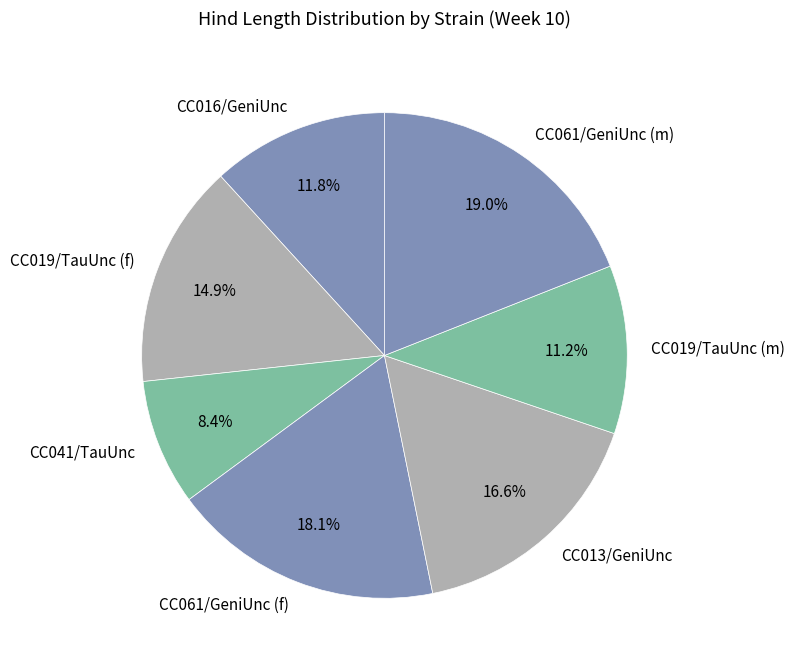

Combined, what portion of the pie is CC019/TauUnc (m) and CC061/GeniUnc (m)?

30.2%